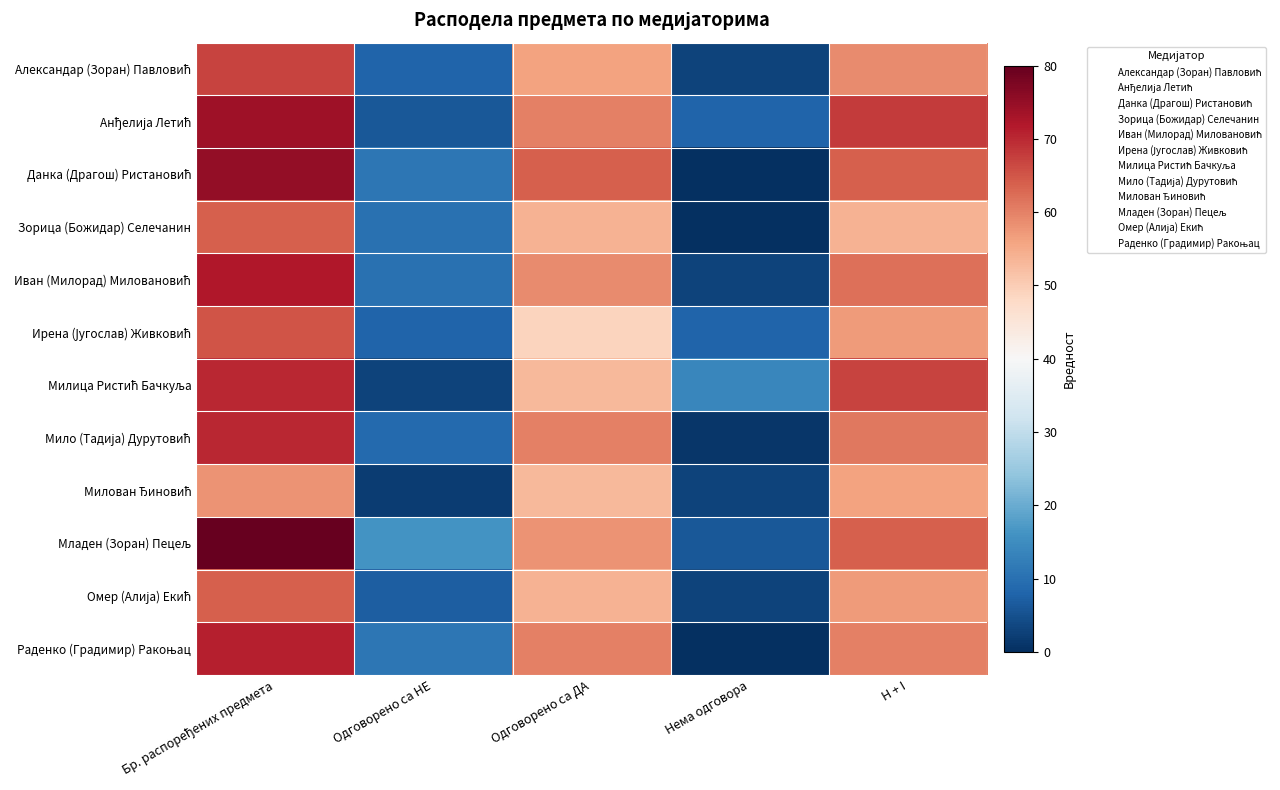

What is the total value across all series at Бр. распоређених предмета?

830